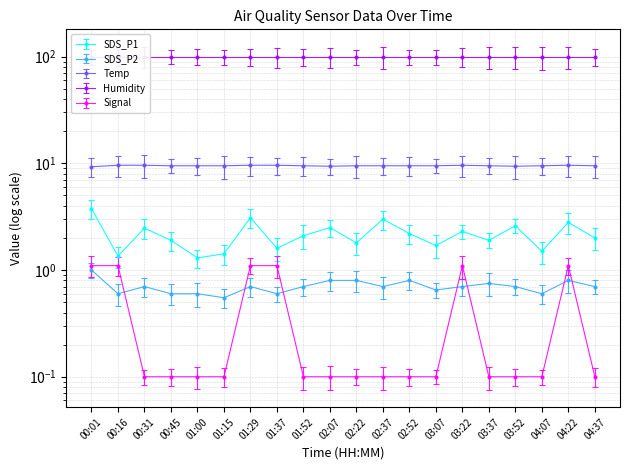

At which label is Signal closest to 0?

00:31